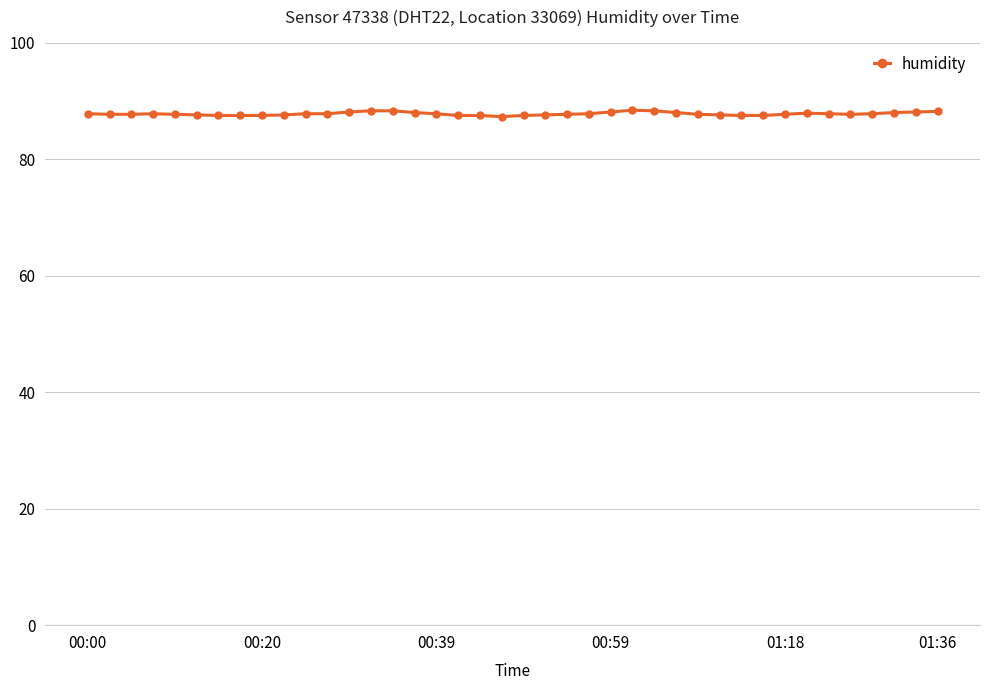

What is the value of the 1st point from the left?

87.8